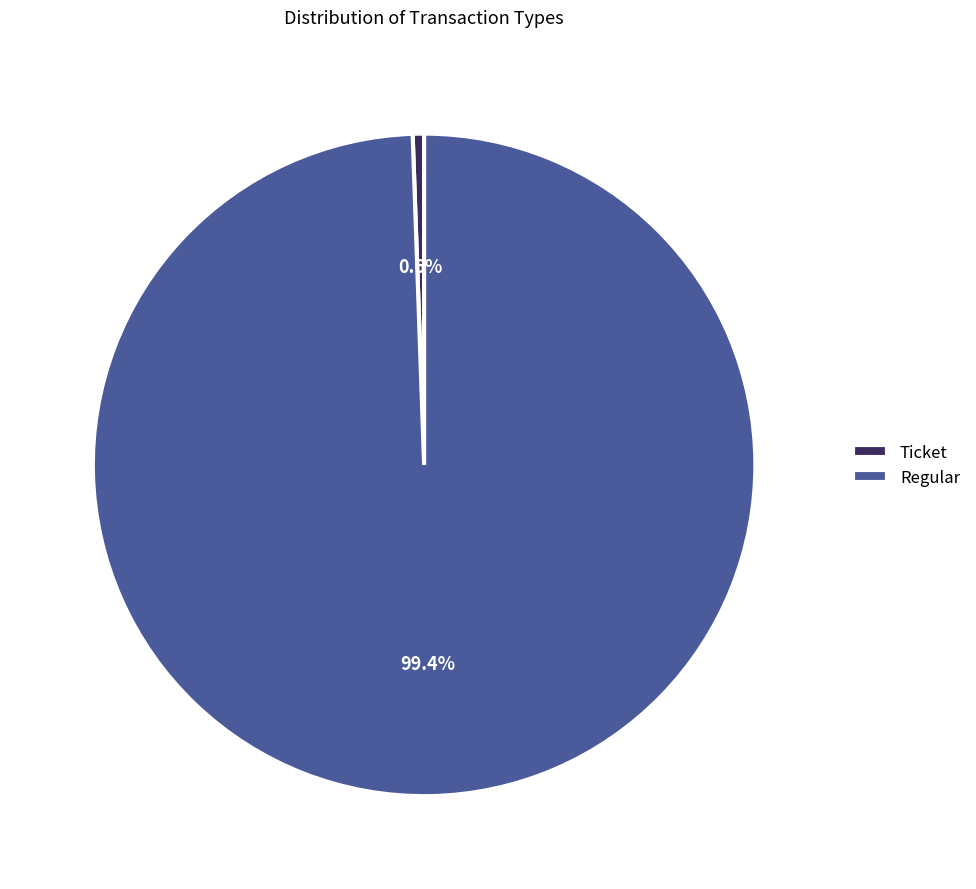

Which category has the smallest portion of the pie?

Ticket